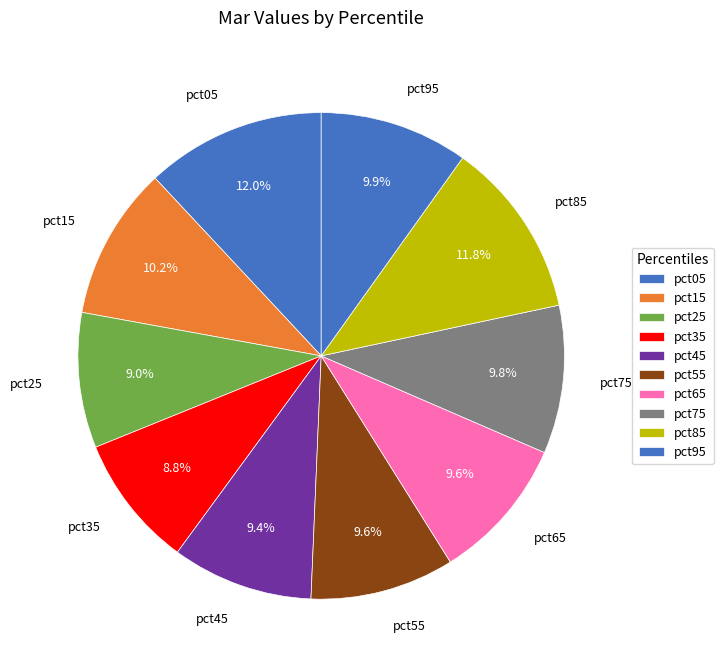

Is there a majority slice in this chart?

No